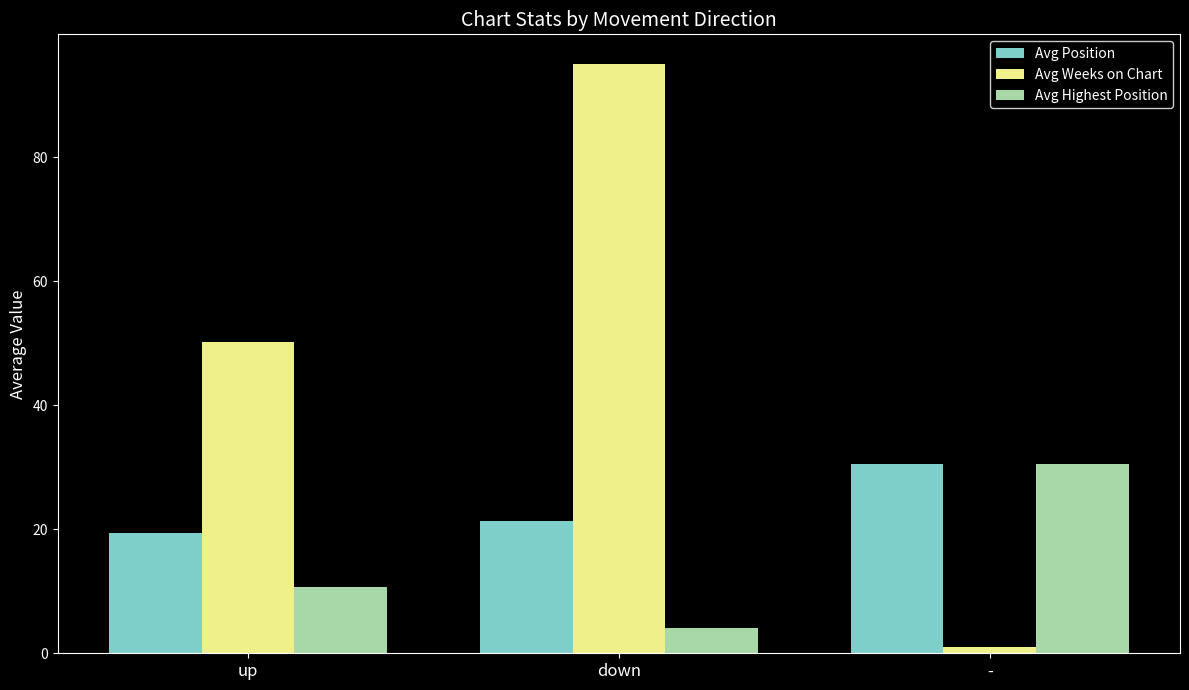

What is the label of the 3rd bar from the right?

up